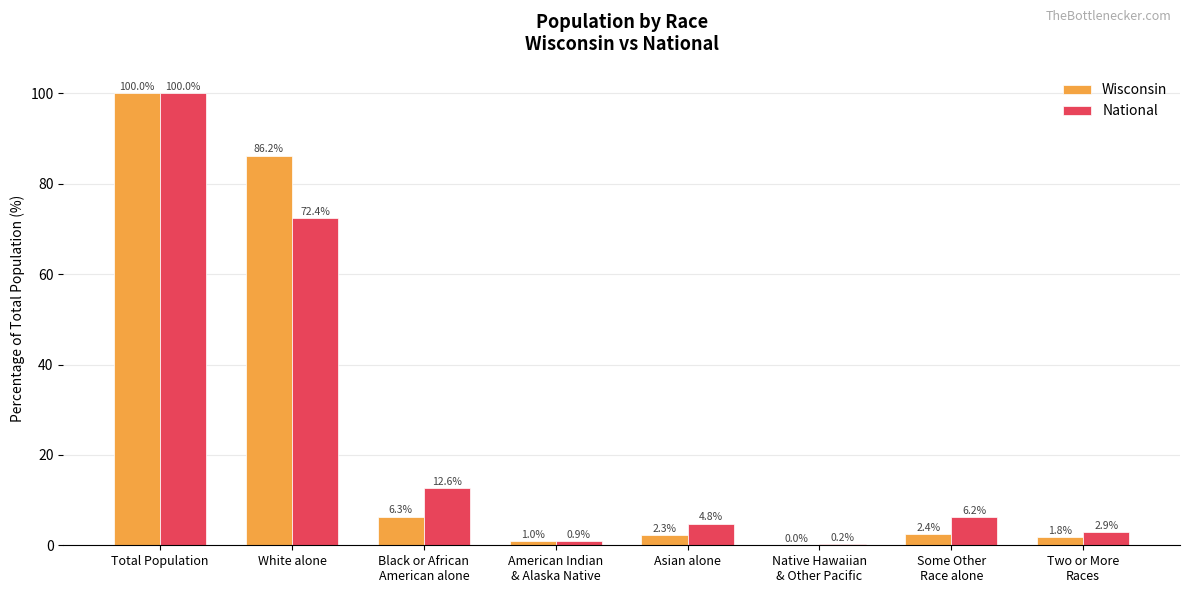

True or false: National has a value of 20.5 at Black or African
American alone.

False